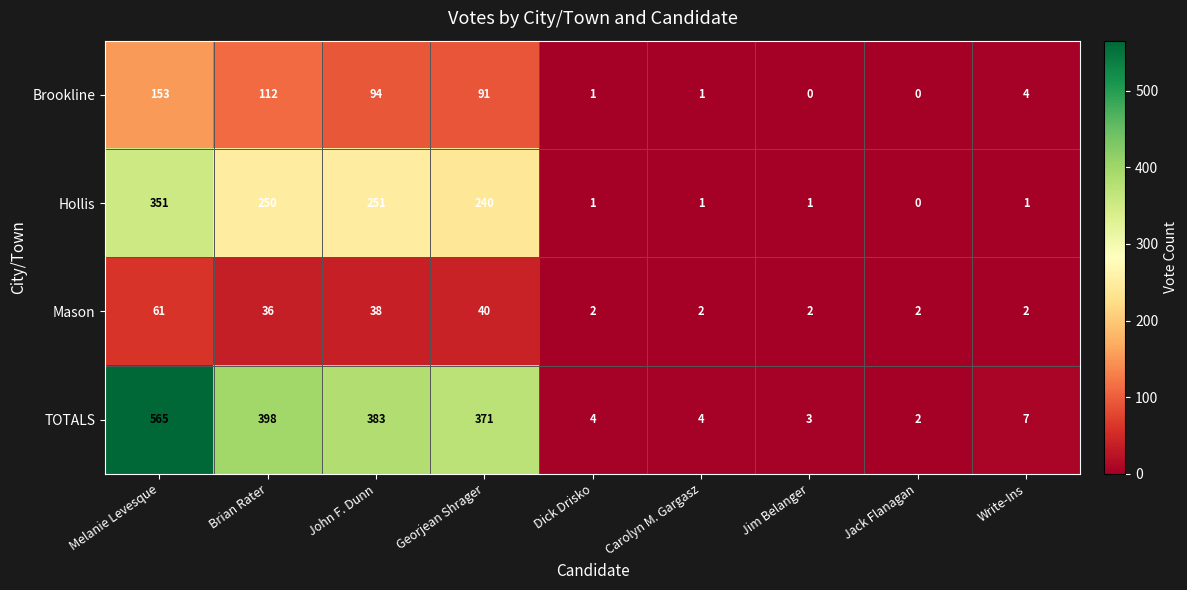

True or false: Brookline has a value of 2 at Carolyn M. Gargasz.

False